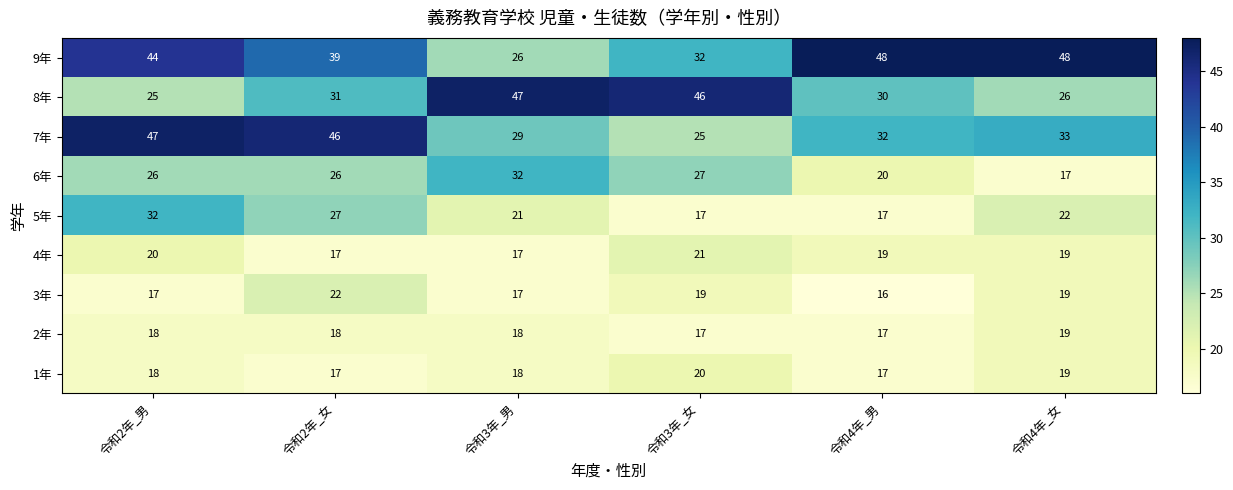

Count the number of categories in the chart.

6